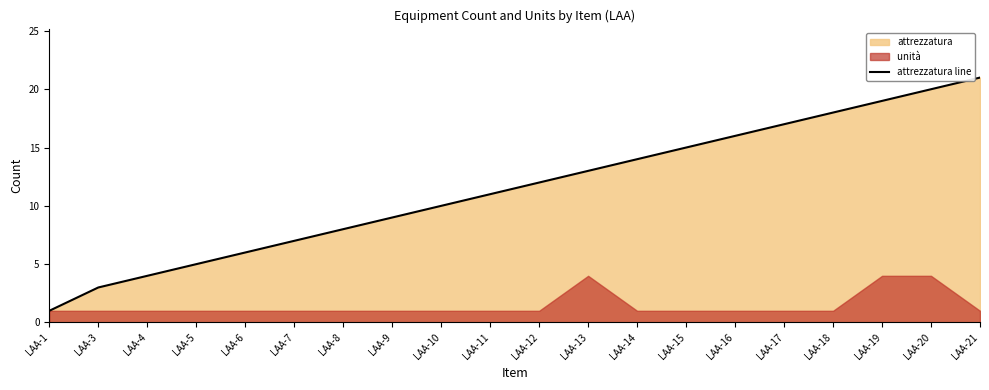

What is the difference between the values at LAA-3 and LAA-5?

2